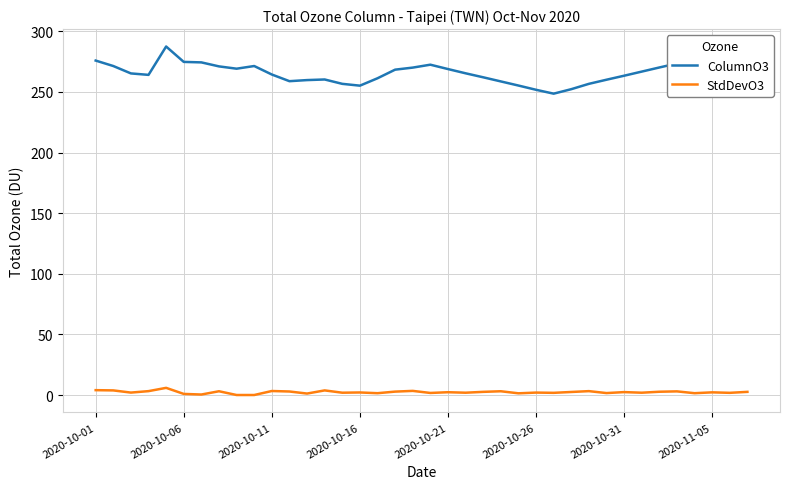

List the series in order of their overall mean, highest first.

ColumnO3, StdDevO3